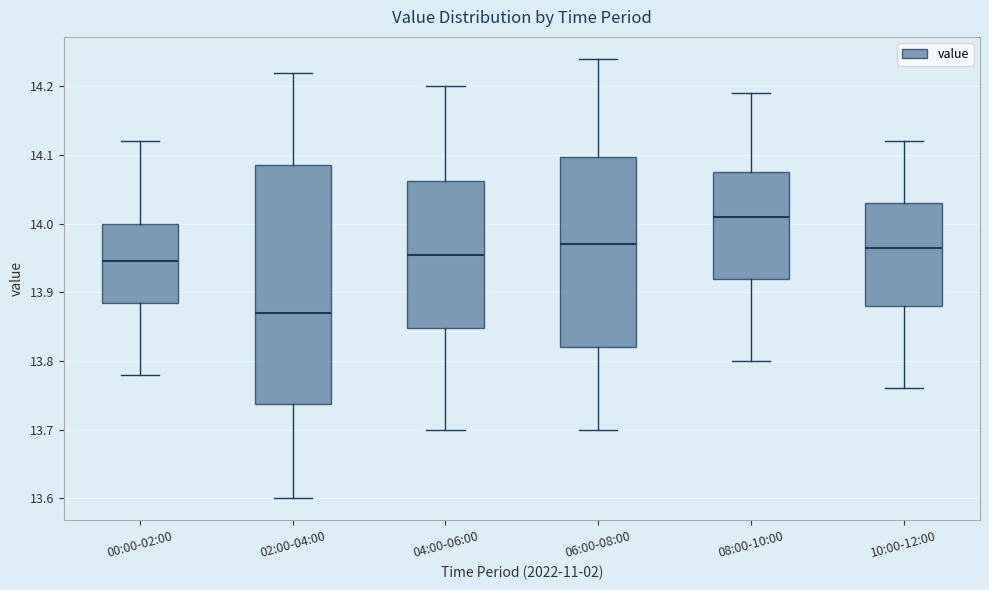

Comparing the boxes themselves (not the whiskers), which one is the tallest?

02:00-04:00